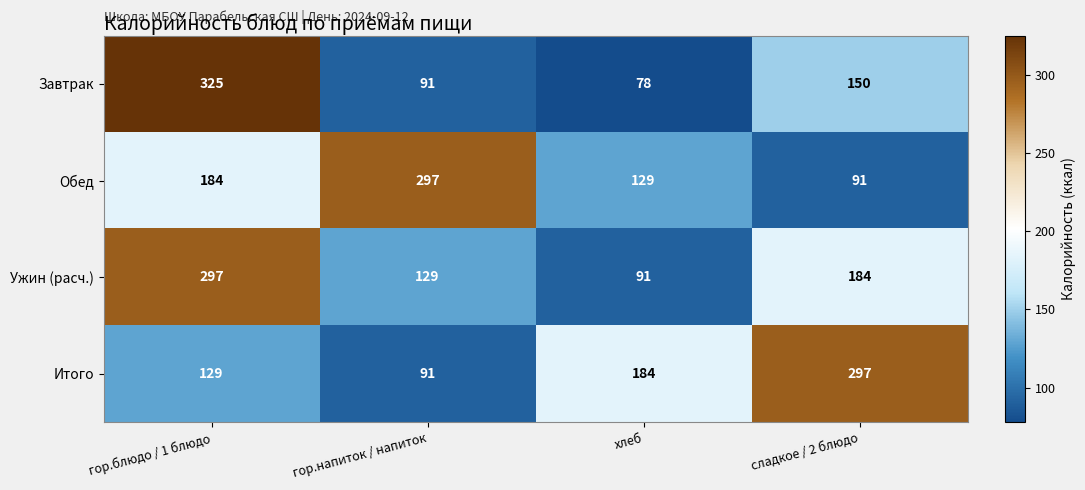

Reading left to right, transcribe all the data shown in this chart.

Завтрак: 325	91	78	150
Обед: 184	297	129	91
Ужин (расч.): 297	129	91	184
Итого: 129	91	184	297